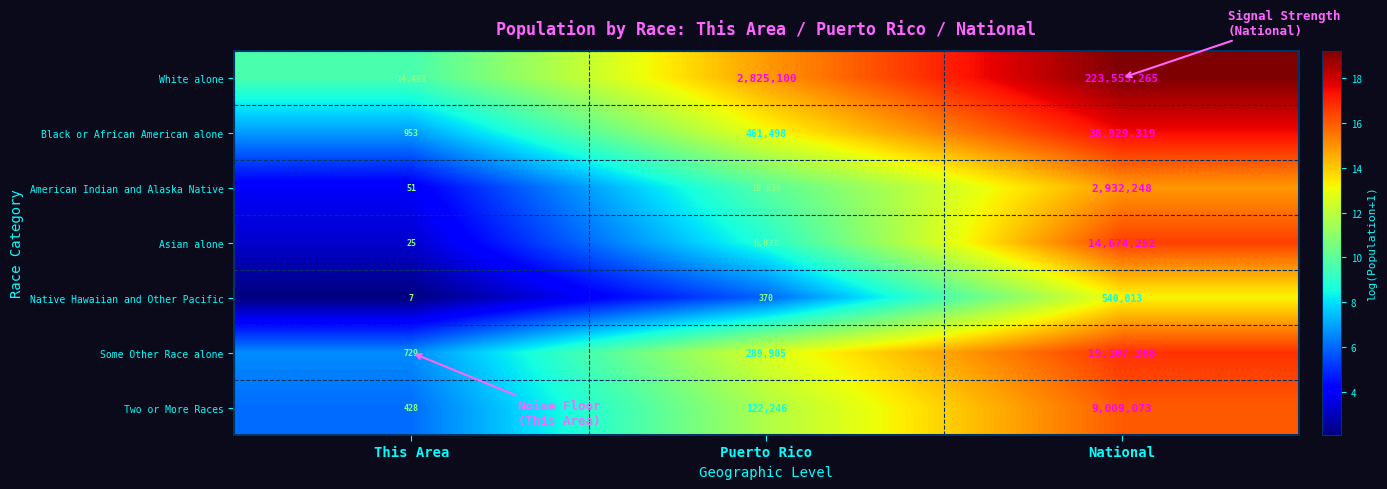

Between This Area and National, which series saw the biggest shift?

White alone